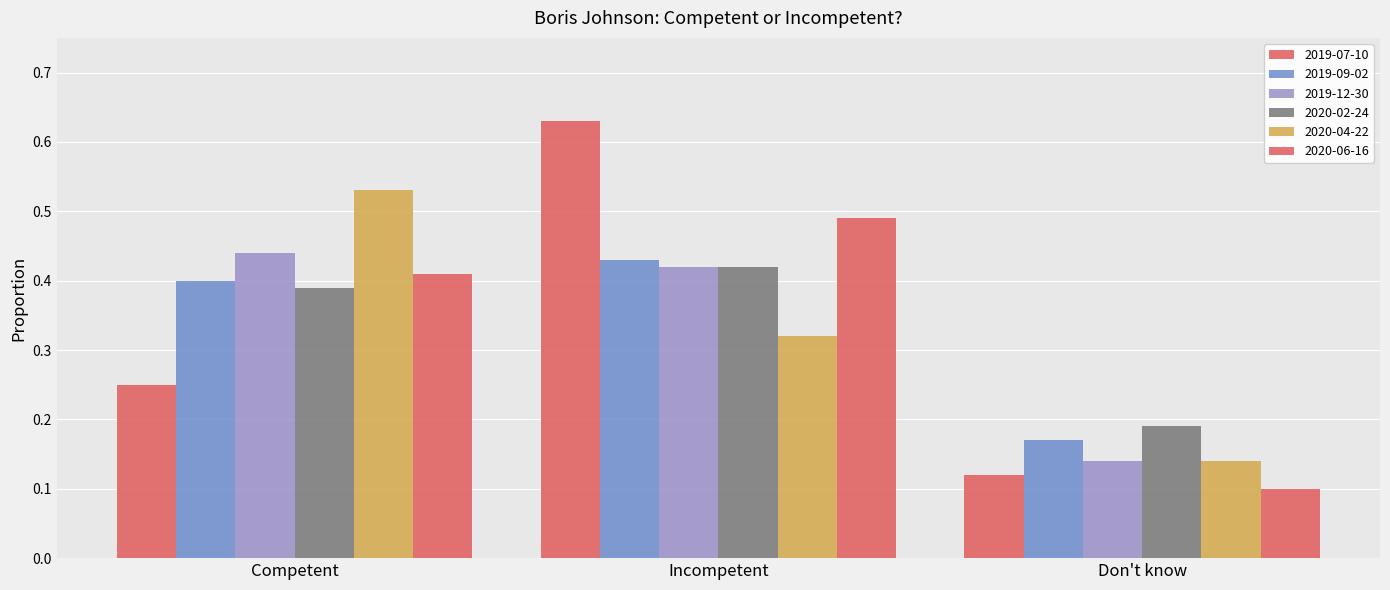

What is the difference between the highest and lowest values at Incompetent?

0.3